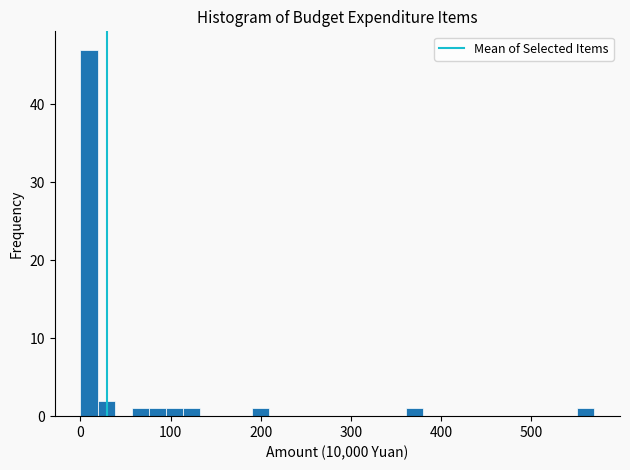

Read against the x-axis, roughly where is the centre of the tallest bar?

10